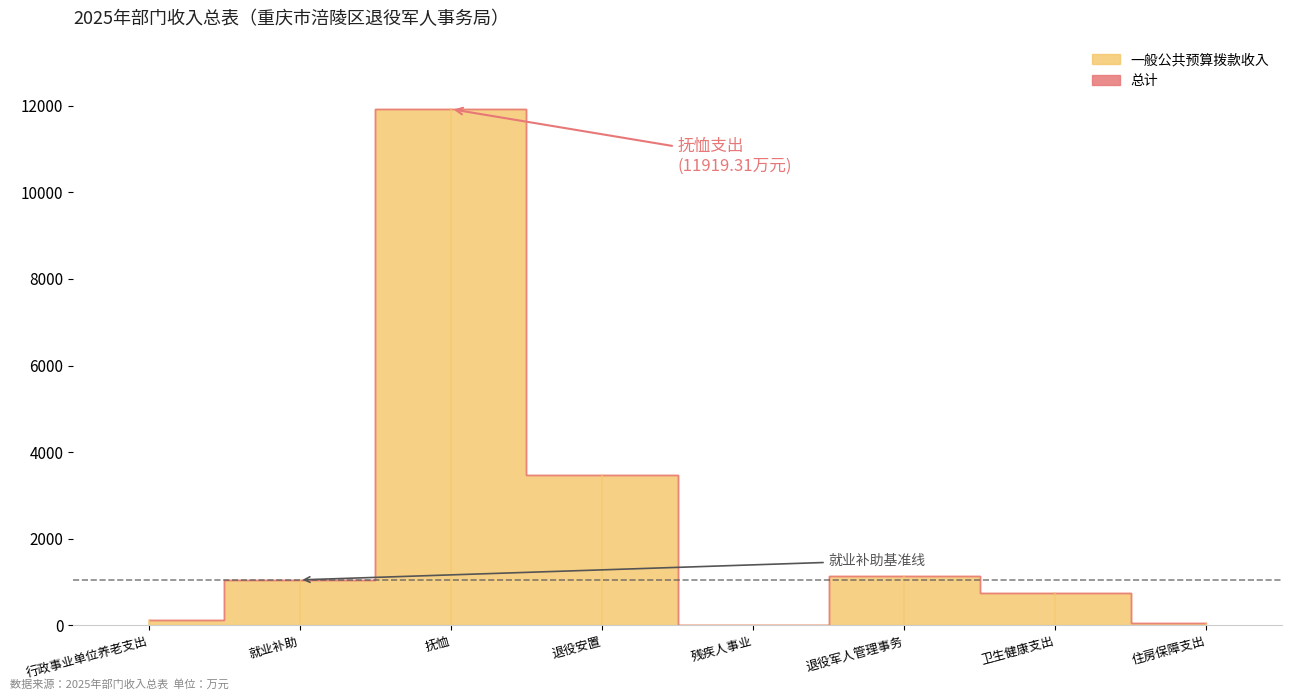

What is the difference between the maximum and minimum values in the 总计 series?

11911.2